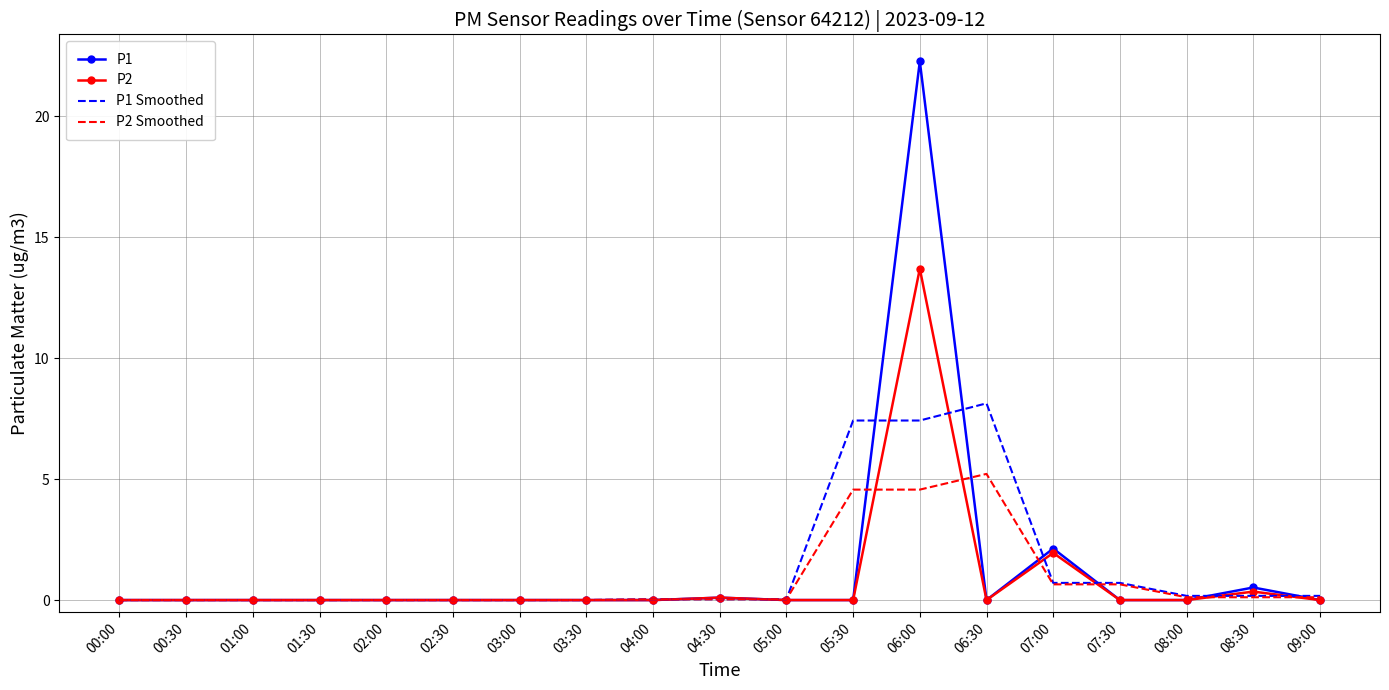

What is the greatest value displayed?

22.3